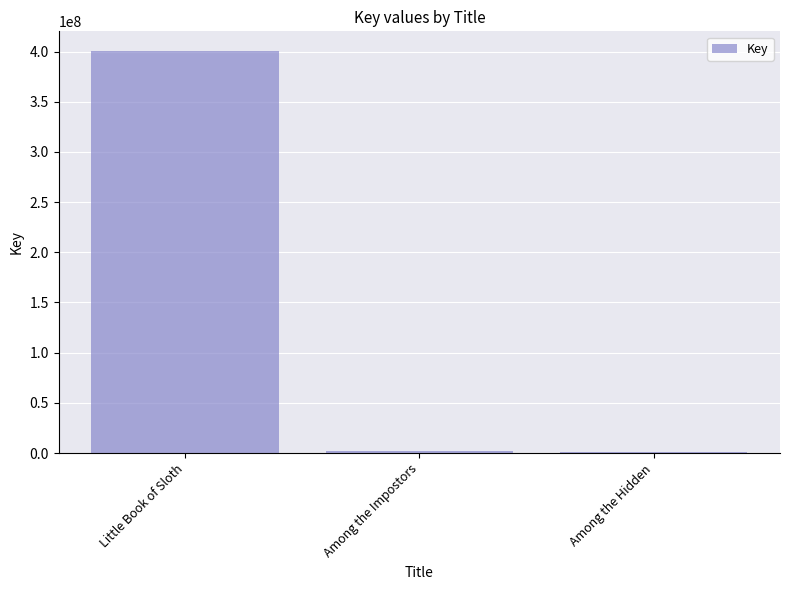

What is the maximum value shown in the chart?

400094893